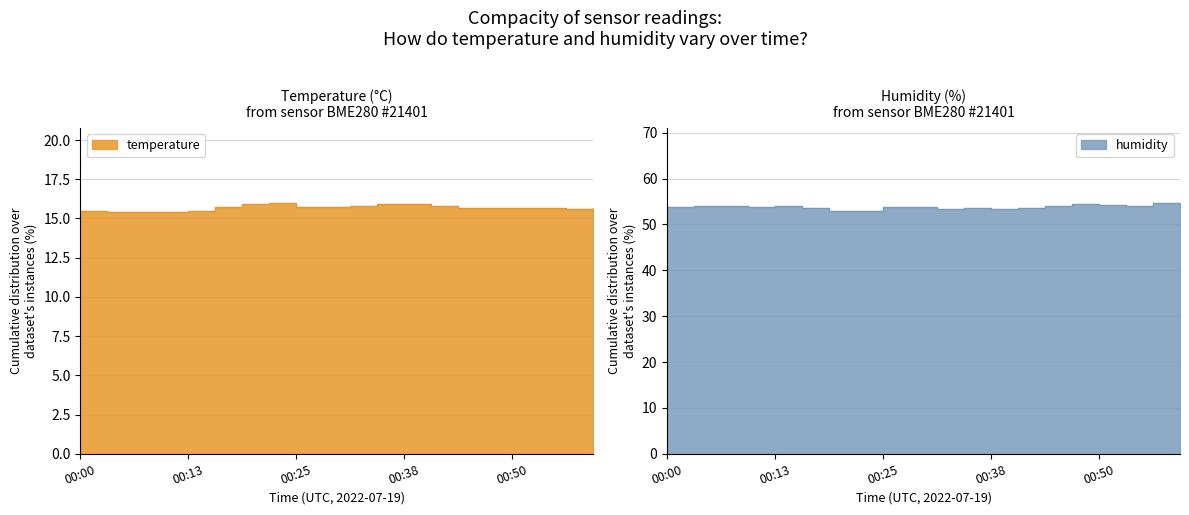

Which series has the largest range (max minus min)?

humidity